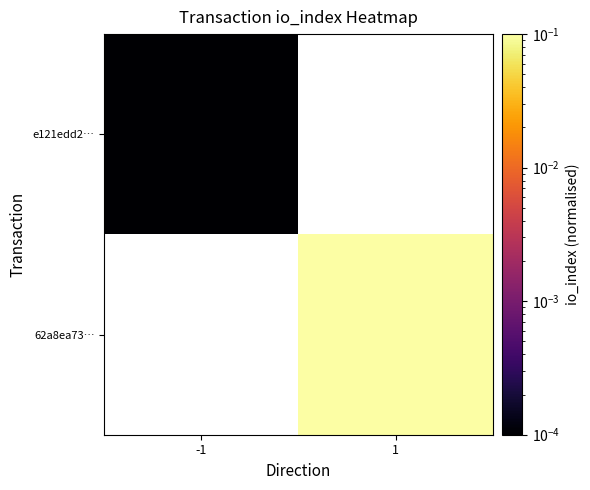

The value of 62a8ea73… at 1 is 0.1. True or false?

True